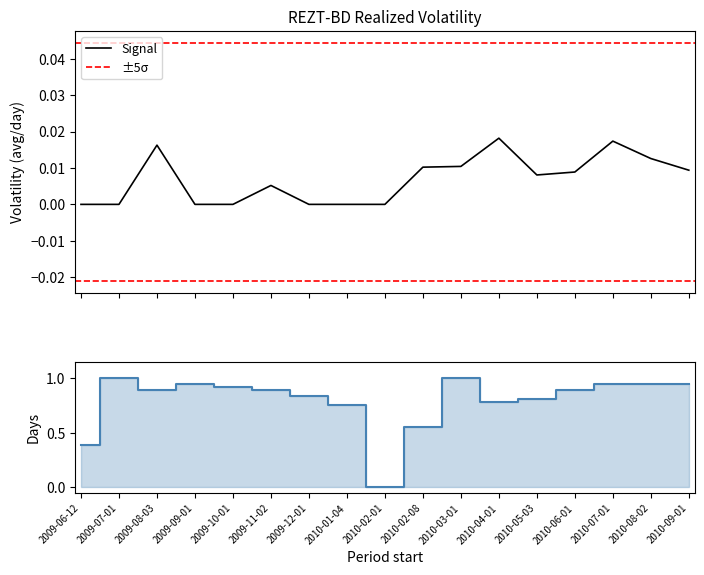

How many interior local valleys does the Days series have?

3